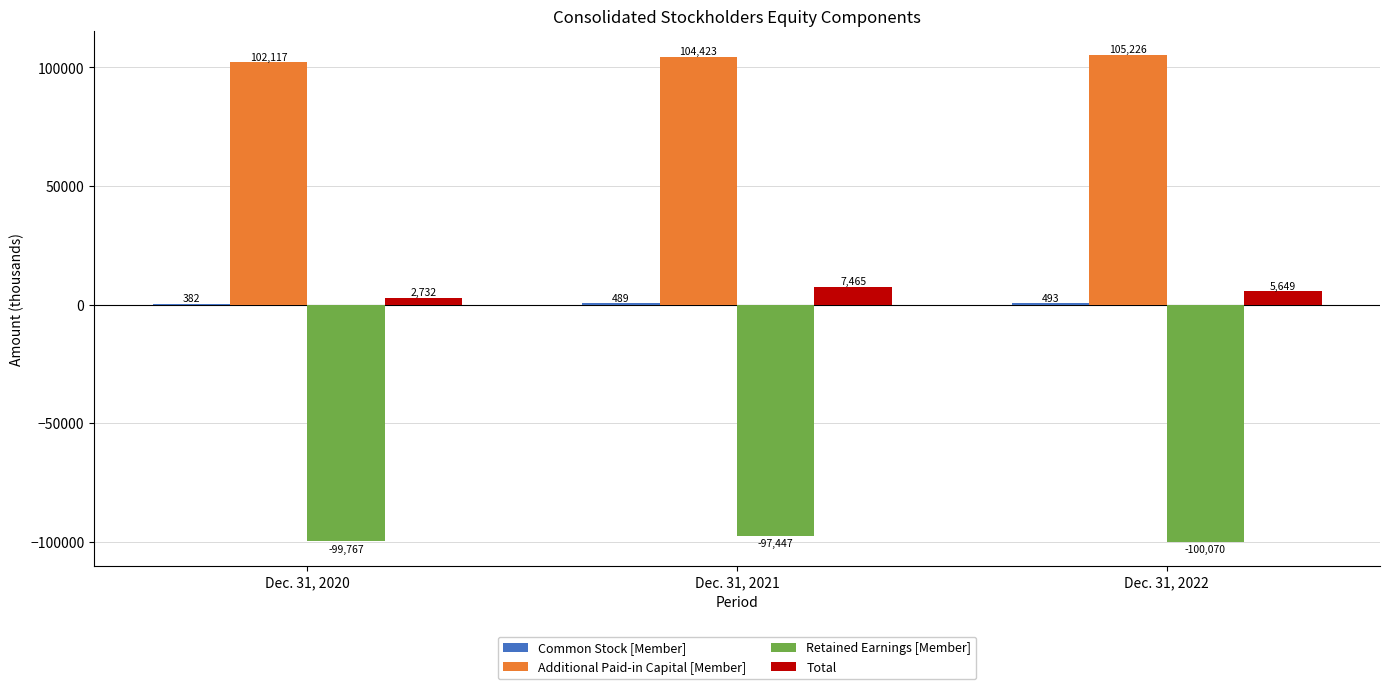

The Total series shows 2732 at Dec. 31, 2020. True or false?

True